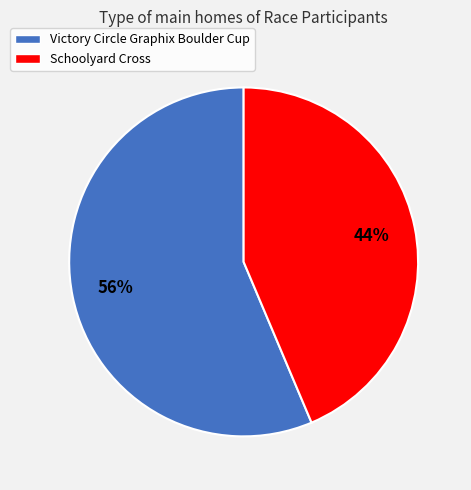

Does Victory Circle Graphix Boulder Cup represent more than half of the total?

Yes